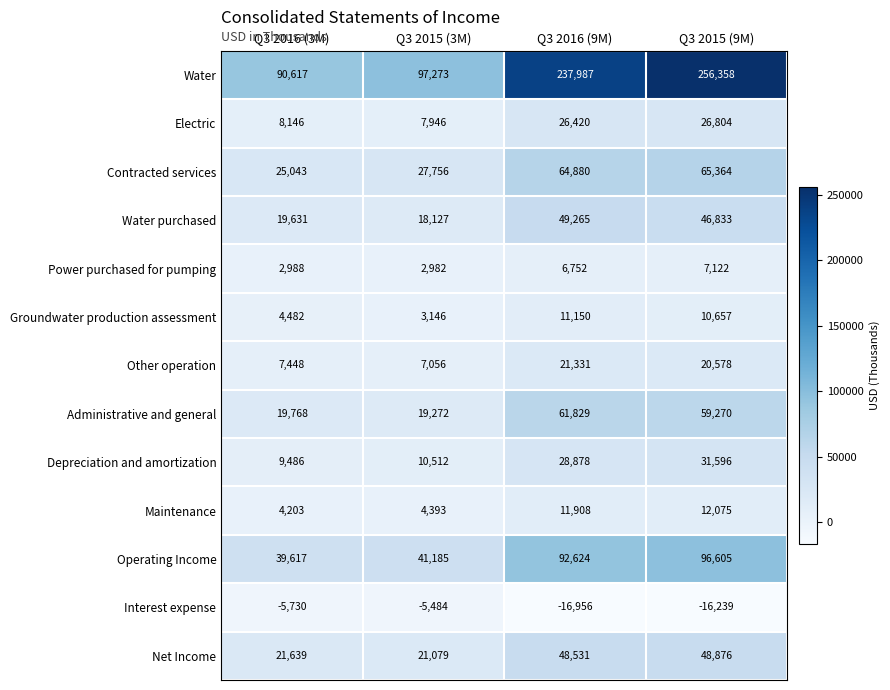

Count the number of data series in this chart.

13